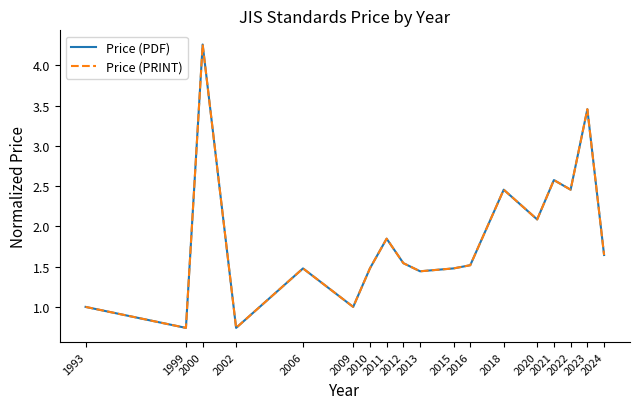

Is this an area chart (filled region under the line)?

No